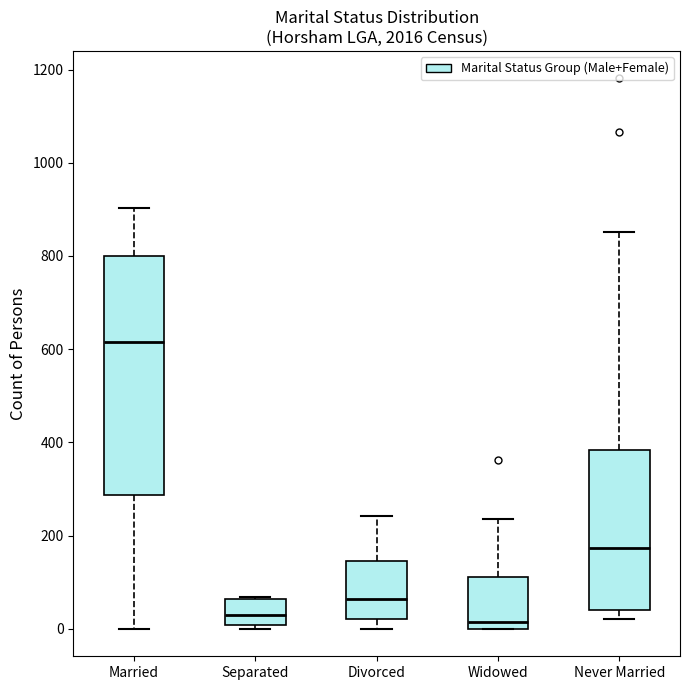

Which box's median line is the highest?

Married